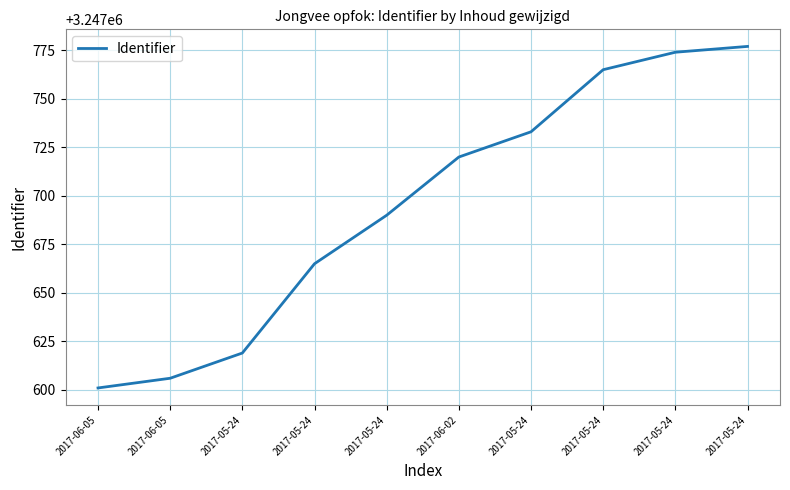

Count the number of data series in this chart.

1